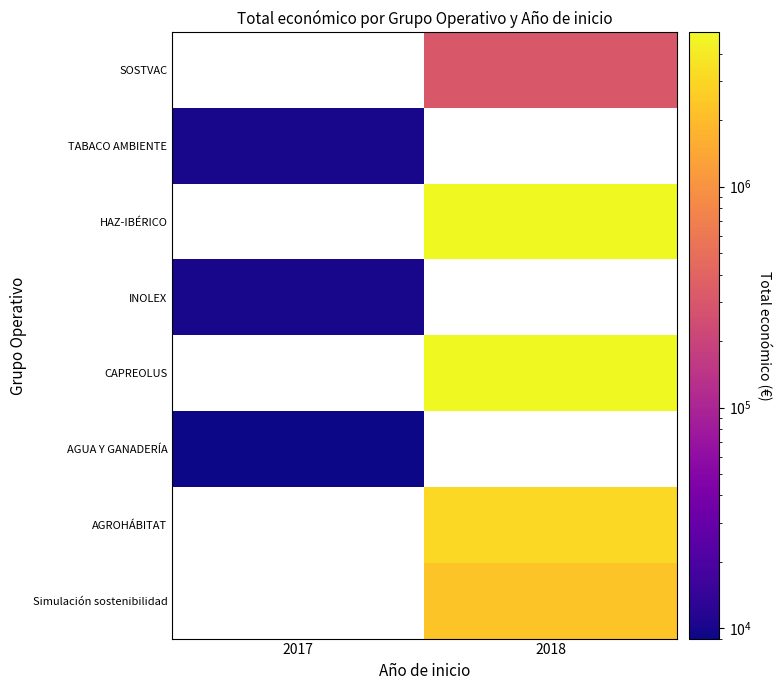

What is the minimum value for AGUA Y GANADERÍA?

9000.0